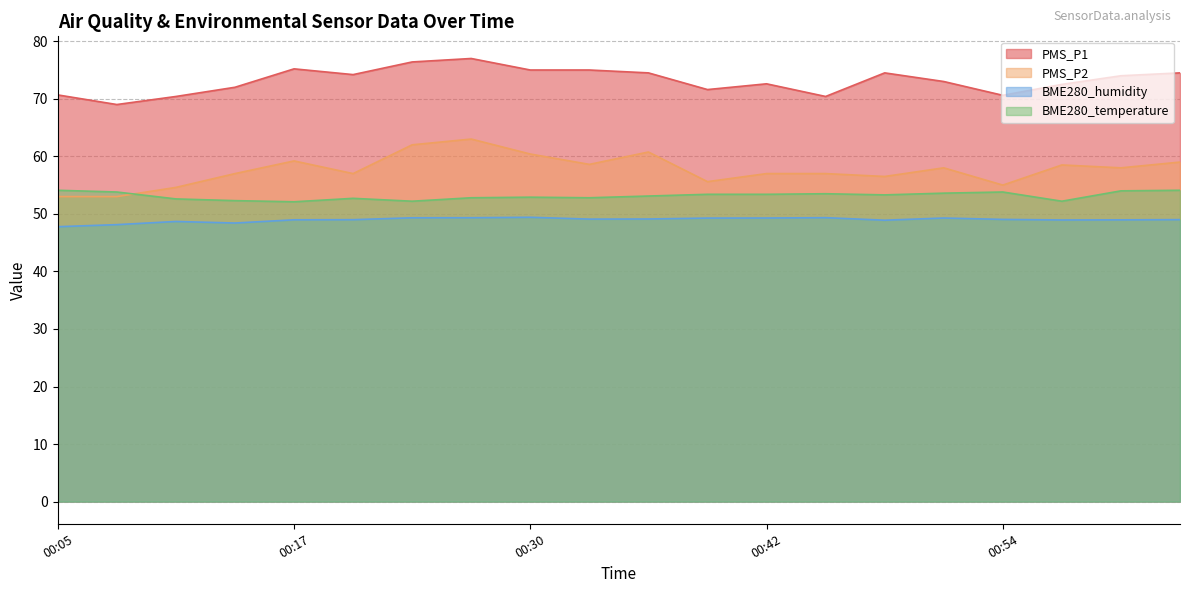

At which category is the sum across all series the highest?

00:27